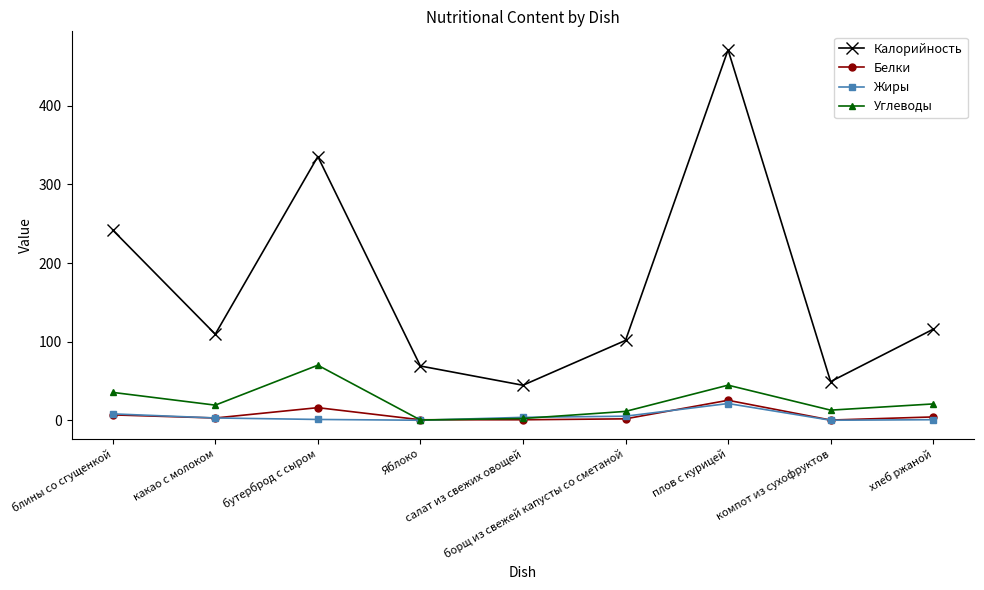

Where does the Калорийность series first go above 109?

блины со сгущенкой